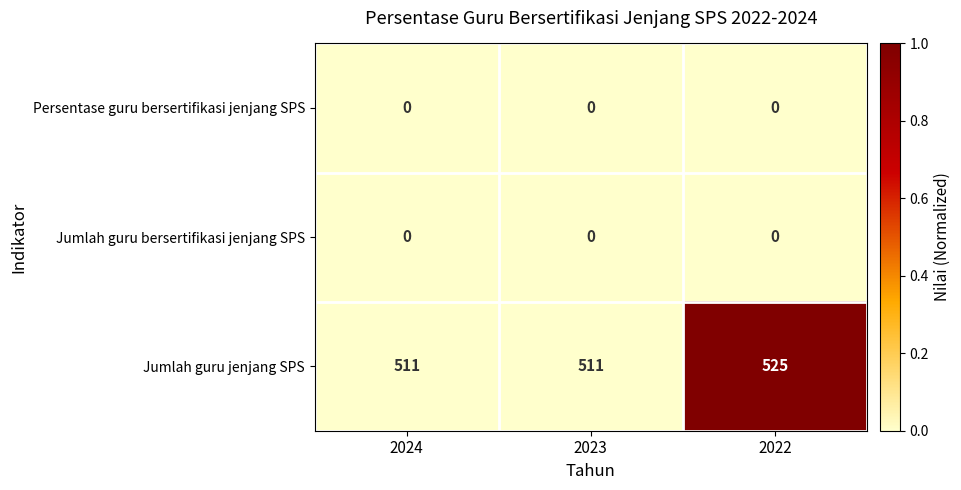

What is the maximum value shown in the chart?

525